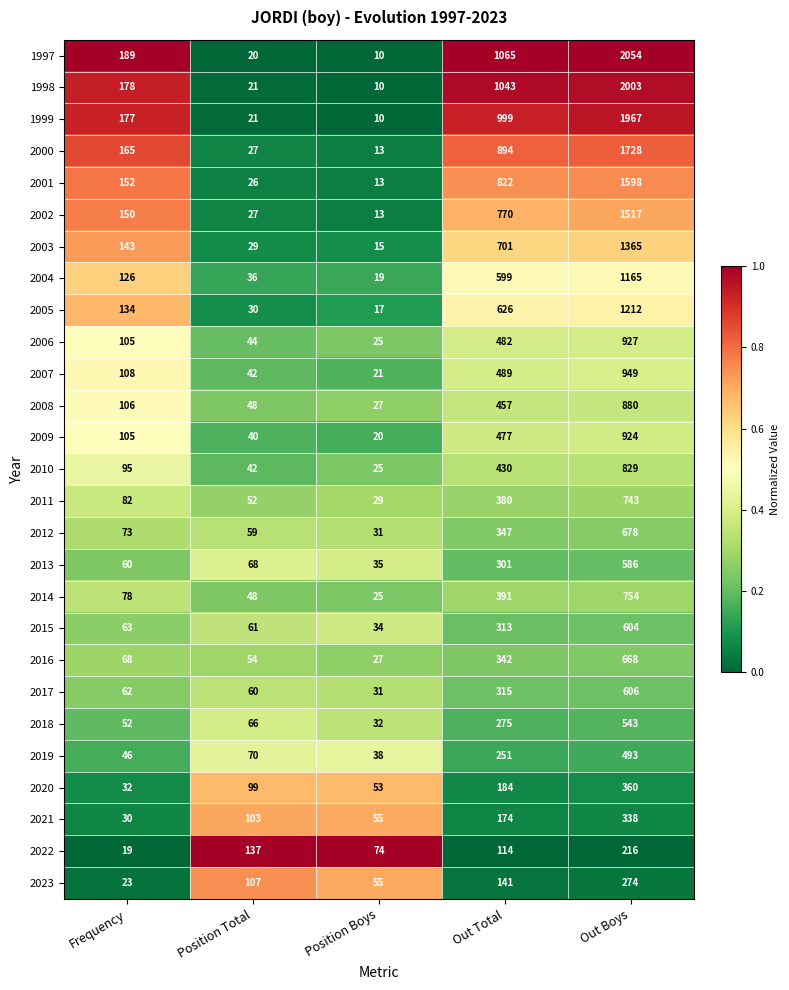

What is the total value across all series at Frequency?

2621